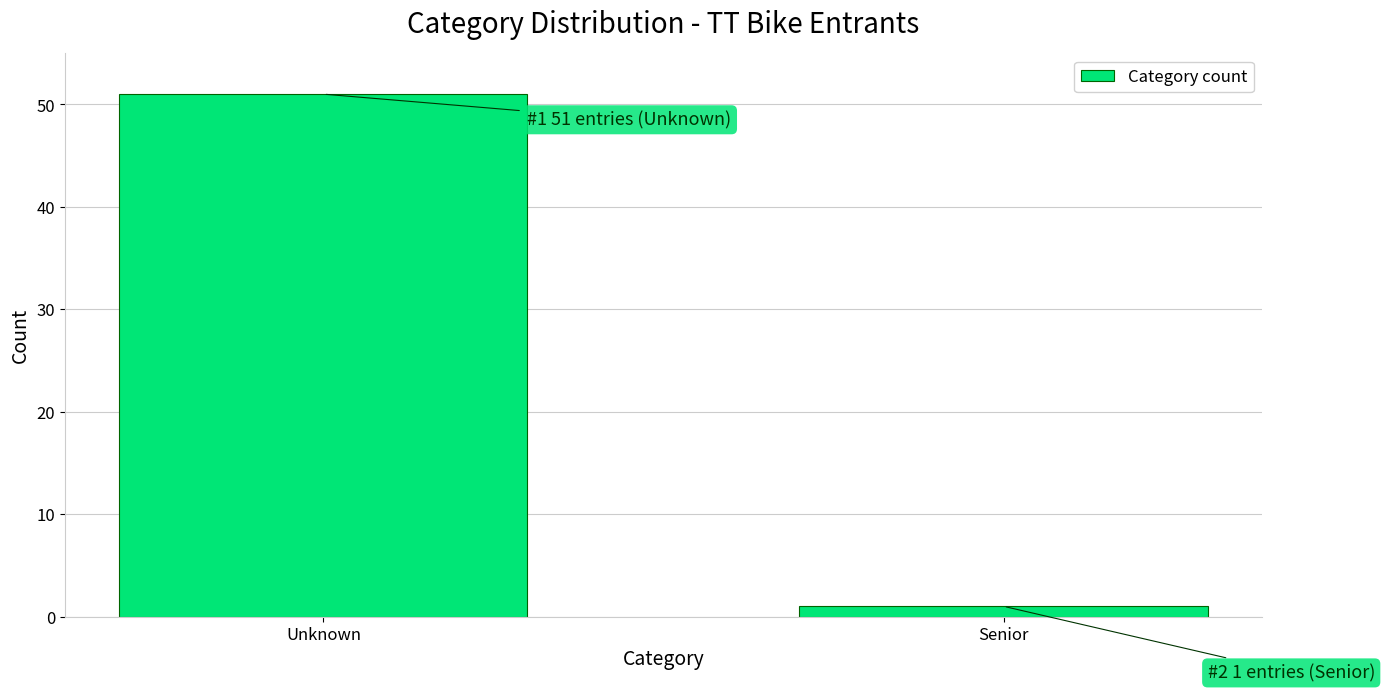

Reading right to left, what are all the values shown in this chart?

Senior=1	Unknown=51